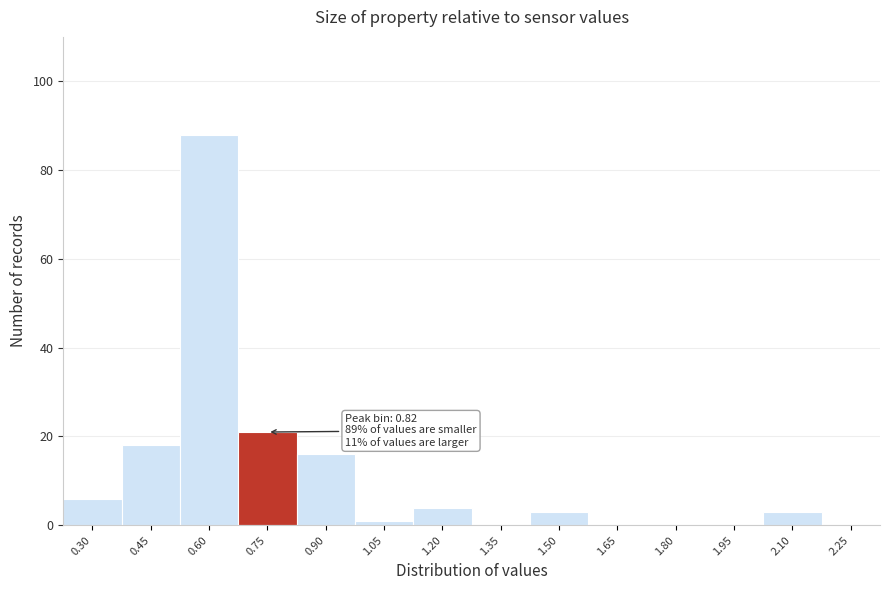

Reading left to right, transcribe all the data shown in this chart.

0.30=6	0.45=18	0.60=88	0.75=21	0.90=16	1.05=1	1.20=4	1.35=0	1.50=3	1.65=0	1.80=0	1.95=0	2.10=3	2.25=0